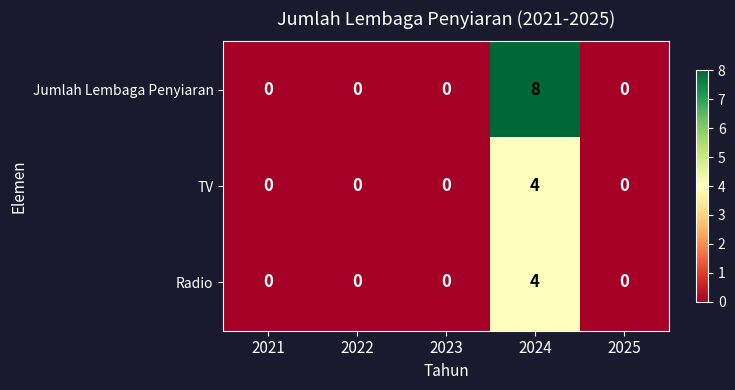

Is it true that Jumlah Lembaga Penyiaran equals -5 at 2025?

False